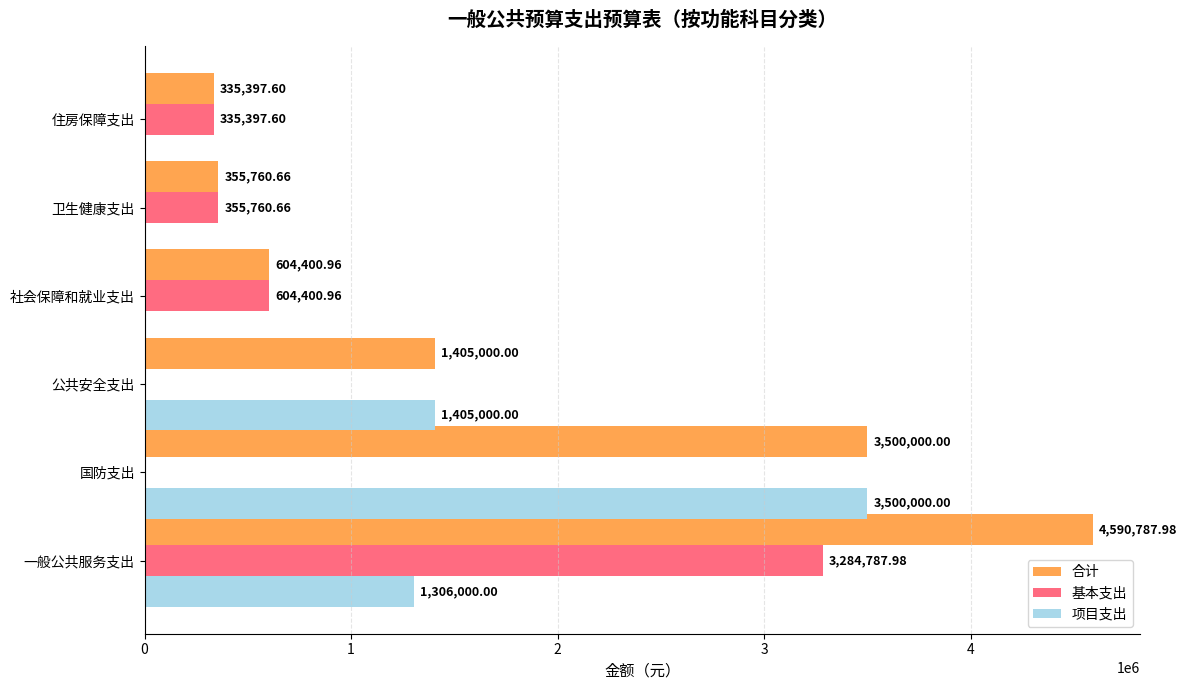

Between 公共安全支出 and 卫生健康支出, which series saw the biggest shift?

项目支出